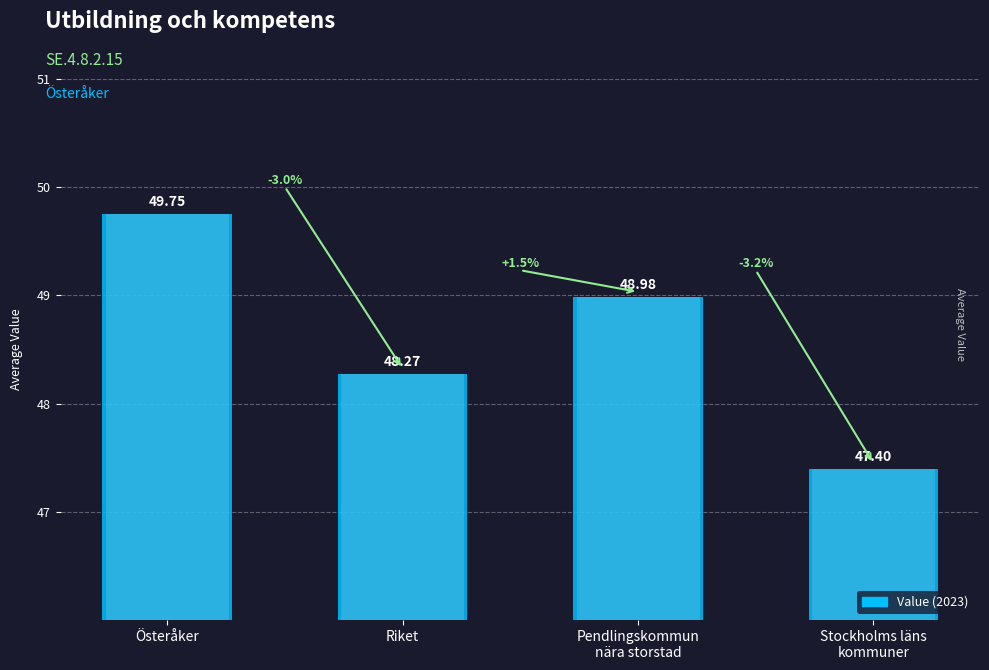

What position from the left is Riket?

2